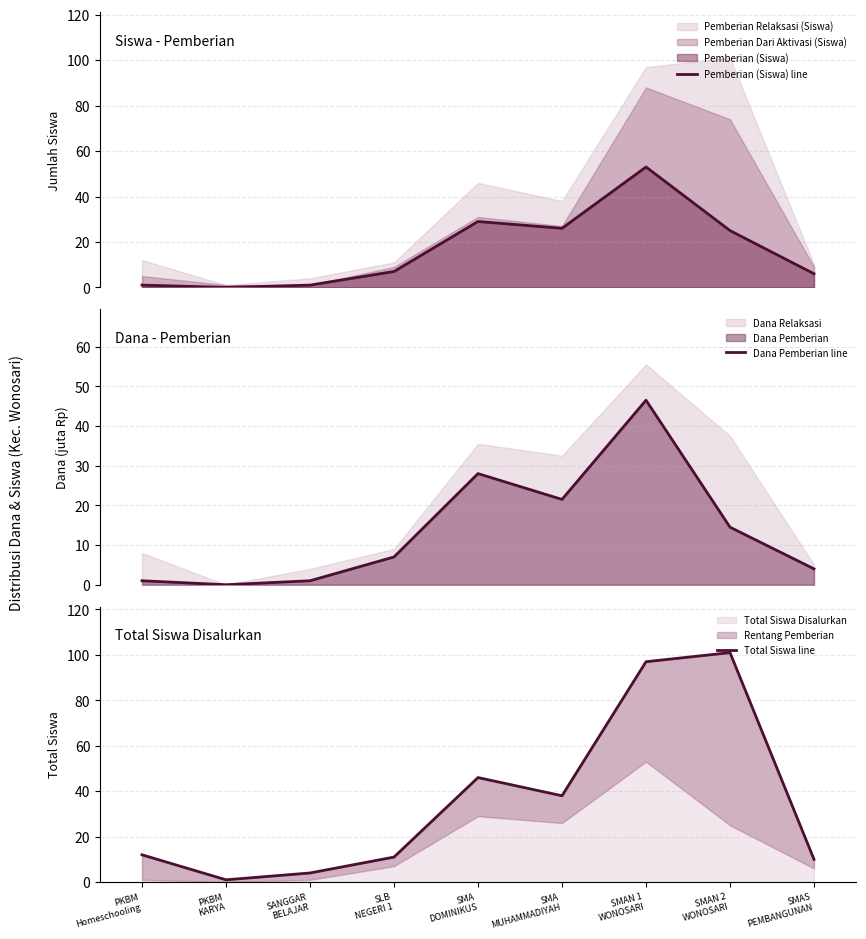

List the labels in order of Pemberian (Siswa) line value, smallest first.

PKBM
KARYA, PKBM
Homeschooling, SANGGAR
BELAJAR, SMAS
PEMBANGUNAN, SLB
NEGERI 1, SMAN 2
WONOSARI, SMA
MUHAMMADIYAH, SMA
DOMINIKUS, SMAN 1
WONOSARI